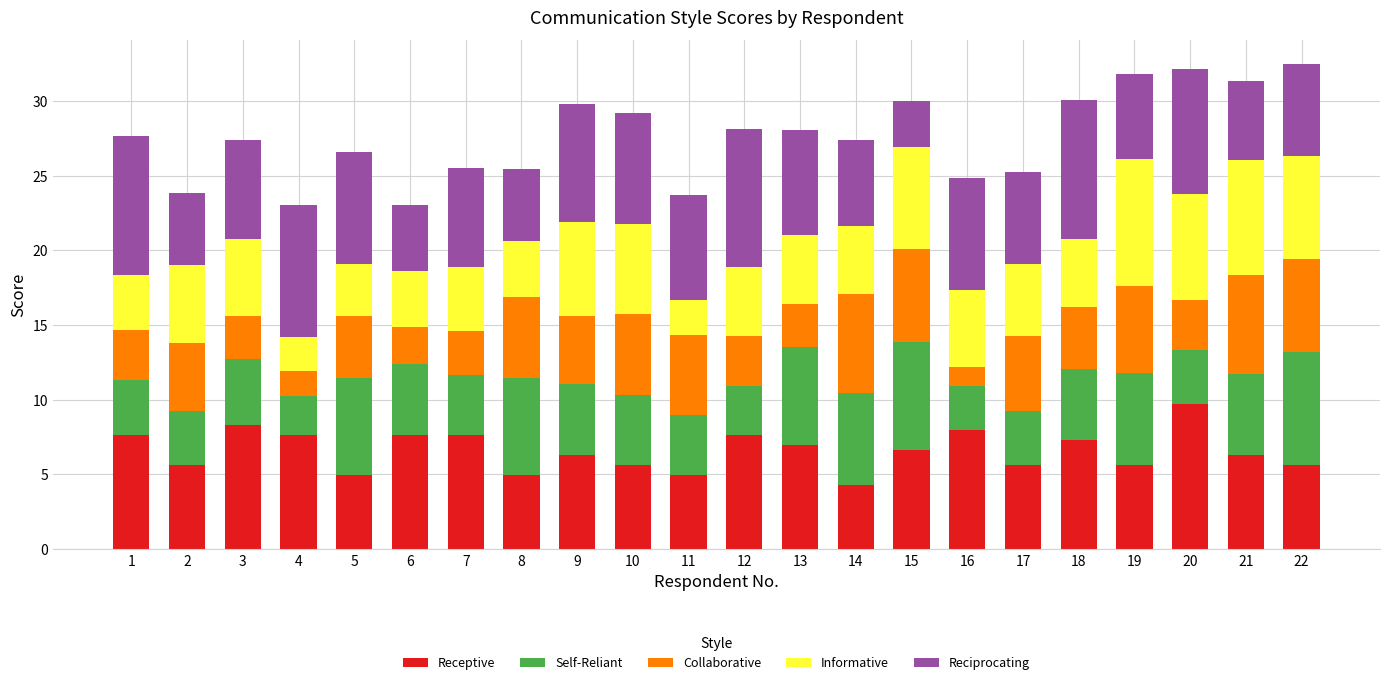

Which category has the highest value in the Receptive series?

20